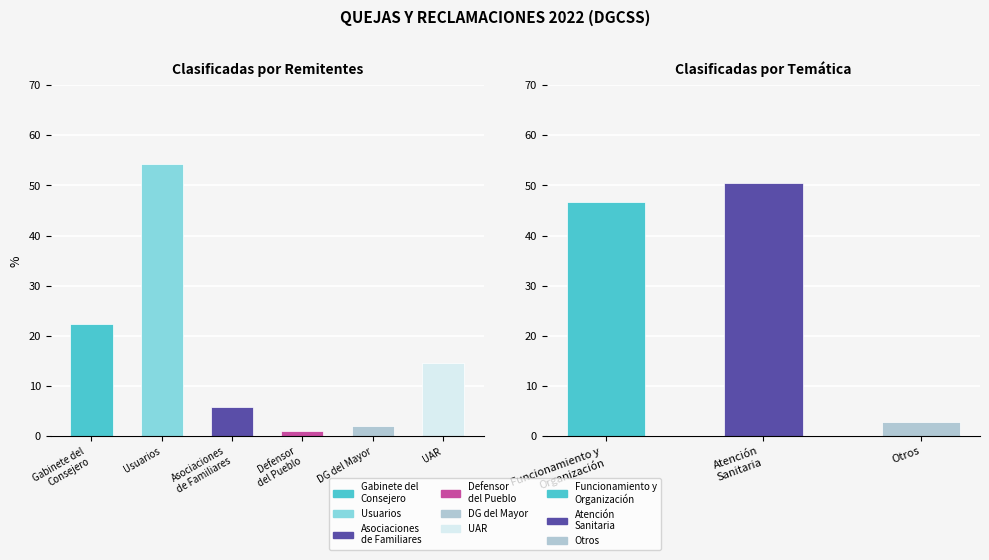

At how many categories does at least one series exceed 28?

3